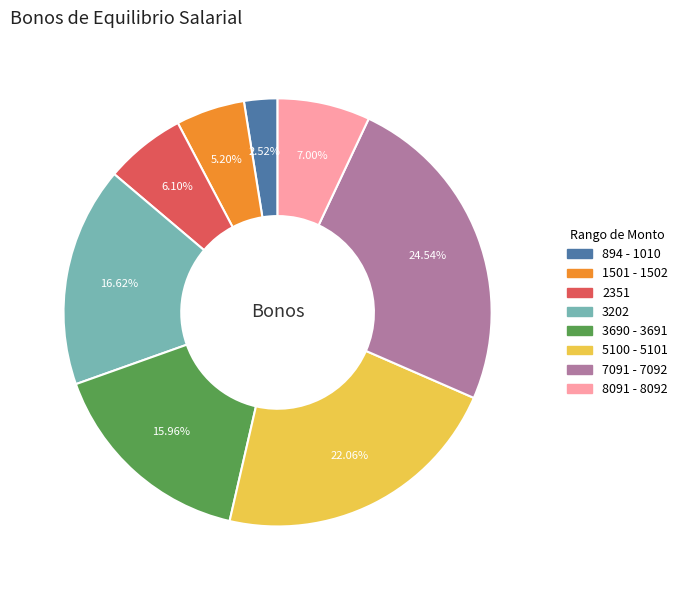

Rank the categories by value from highest to lowest.

7091 - 7092, 5100 - 5101, 3202, 3690 - 3691, 8091 - 8092, 2351, 1501 - 1502, 894 - 1010